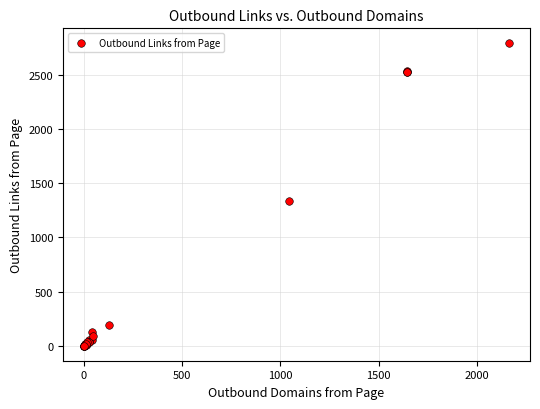

What Y value in the scatter plot is closest to 1394?

1334